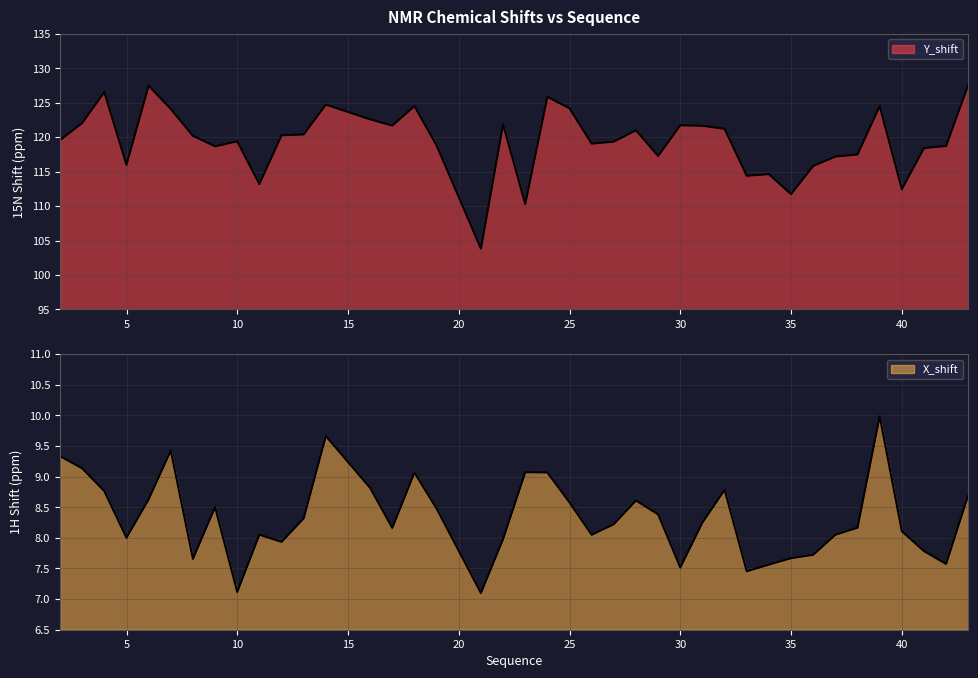

How many values in the Y_shift series exceed 120?

20